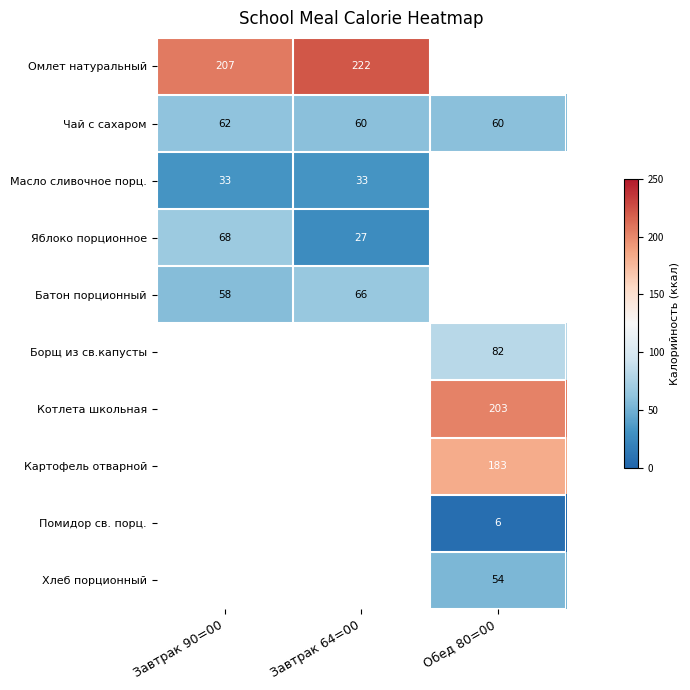

The value of Омлет натуральный at Завтрак 90=00 is 207. True or false?

True